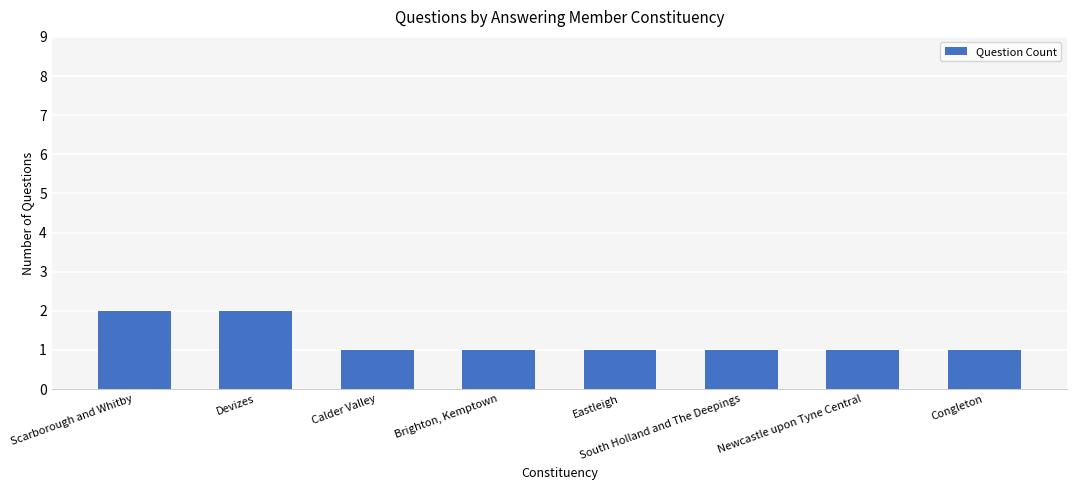

Between Devizes and Brighton, Kemptown, which is larger?

Devizes